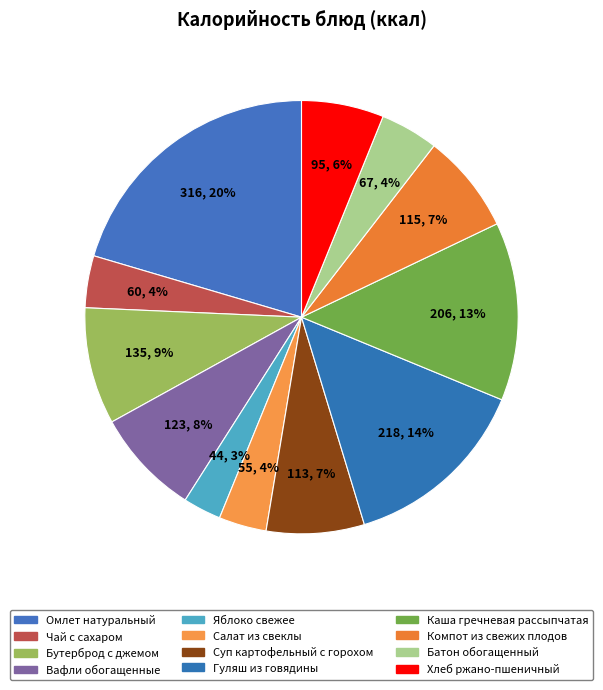

Combined, what portion of the pie is Хлеб ржано-пшеничный and Бутерброд с джемом?

14.9%